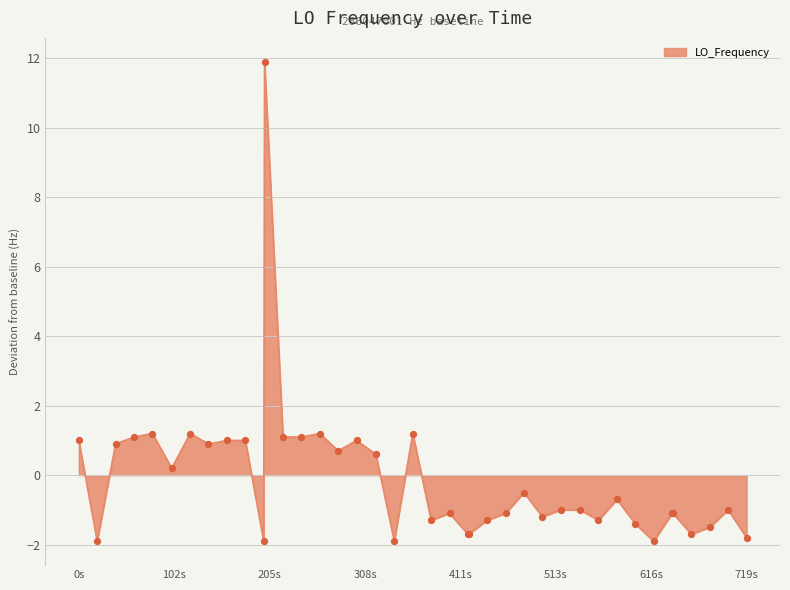

What is the maximum value shown in the chart?

11.9